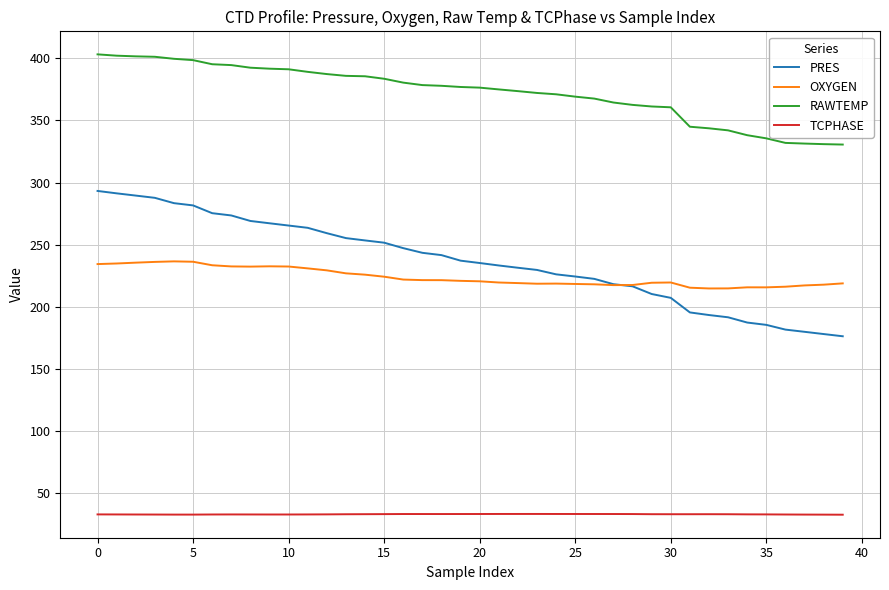

Which series has the largest total across all categories?

RAWTEMP